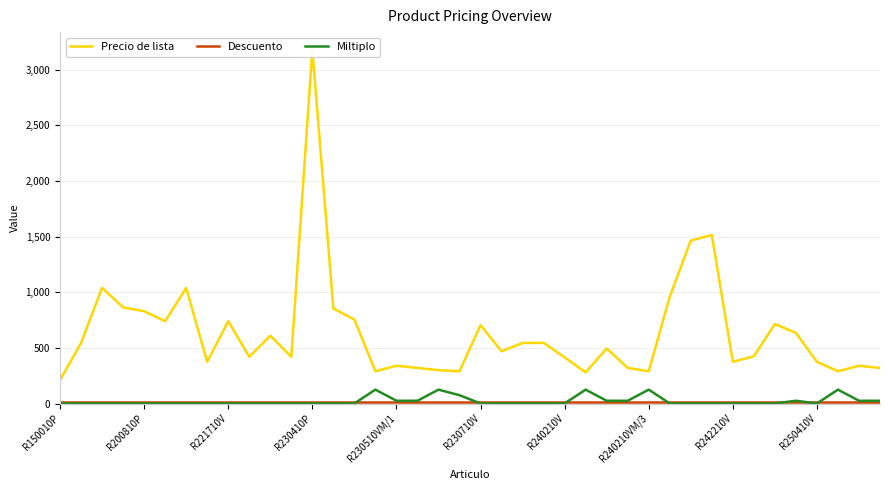

What position from the left is R240210V?

25